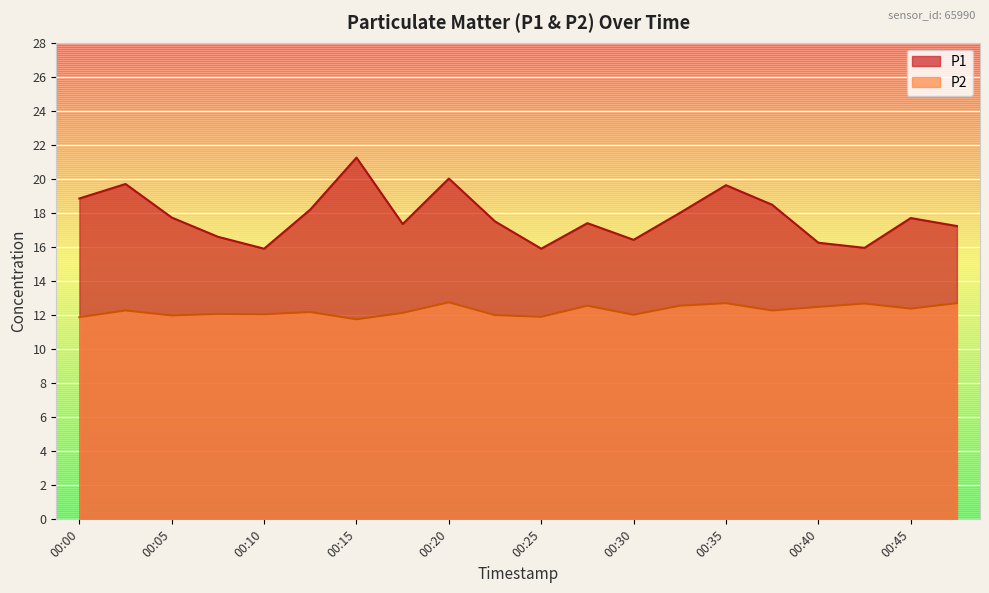

Reading left to right, transcribe all the data shown in this chart.

P1: 00:00=18.9	00:03=19.7	00:05=17.7	00:08=16.6	00:10=15.9	00:13=18.2	00:15=21.2	00:18=17.4	00:20=20.0	00:23=17.5	00:25=15.9	00:27=17.4	00:30=16.4	00:32=18.0	00:35=19.6	00:37=18.5	00:40=16.2	00:42=15.9	00:45=17.7	00:47=17.2
P2: 00:00=11.9	00:03=12.3	00:05=12.0	00:08=12.1	00:10=12.1	00:13=12.2	00:15=11.8	00:18=12.1	00:20=12.8	00:23=12.0	00:25=11.9	00:27=12.6	00:30=12.0	00:32=12.6	00:35=12.7	00:37=12.3	00:40=12.5	00:42=12.7	00:45=12.4	00:47=12.7